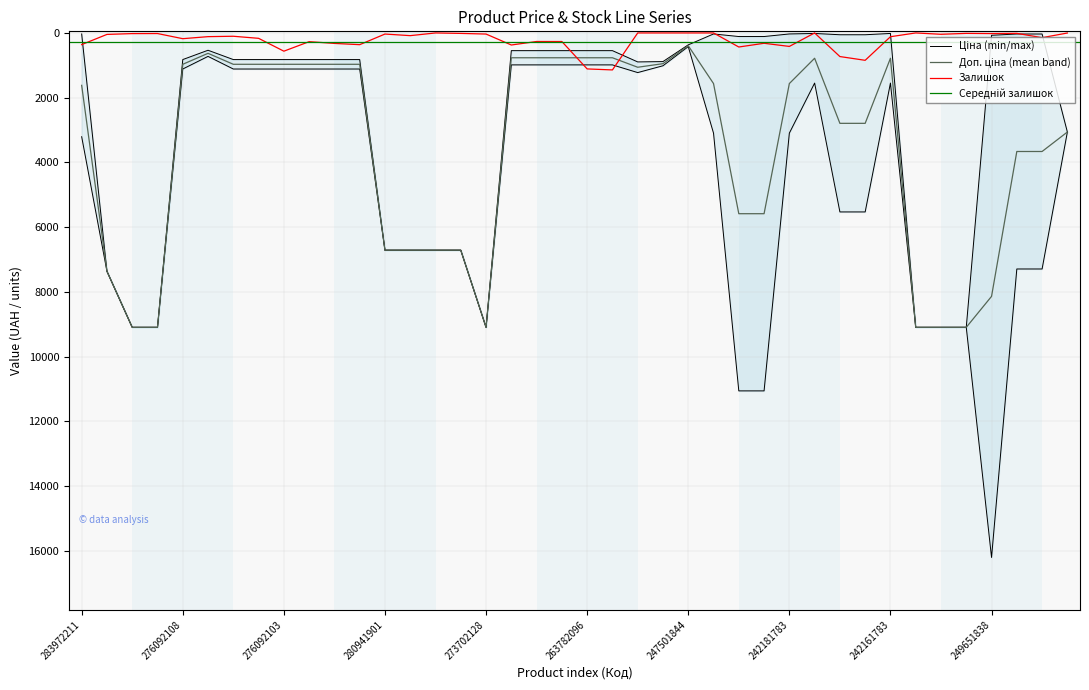

Which label corresponds to the smallest value in the chart?

280941824